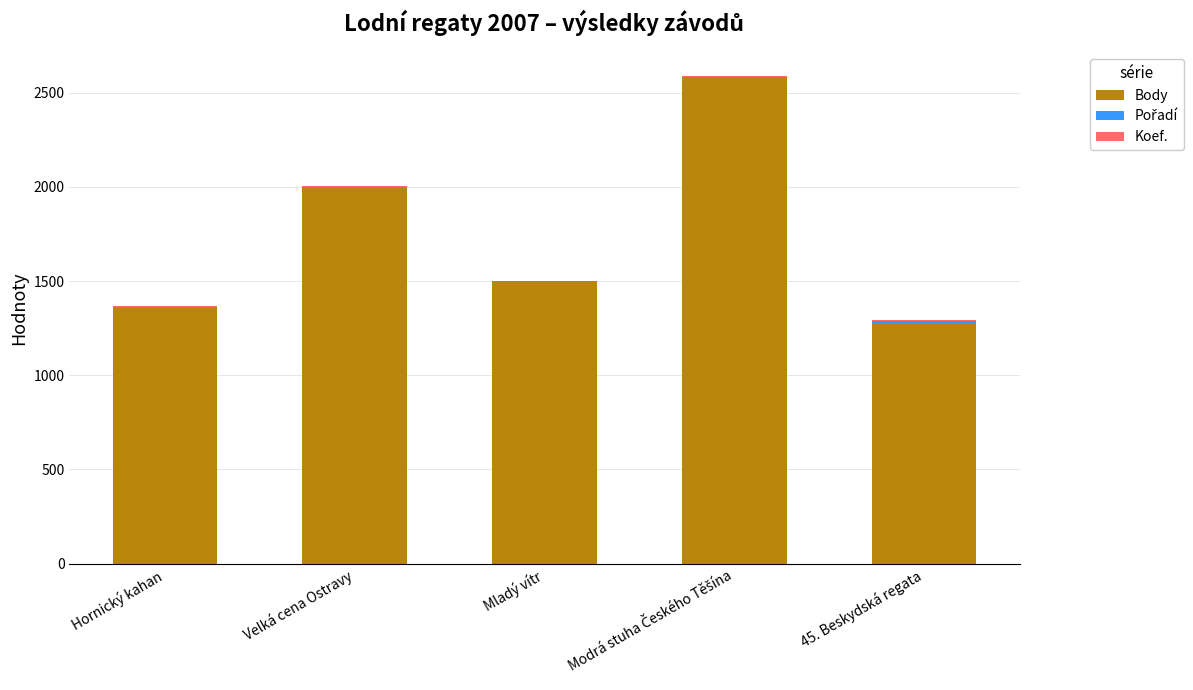

What is the maximum value for Body?

2580